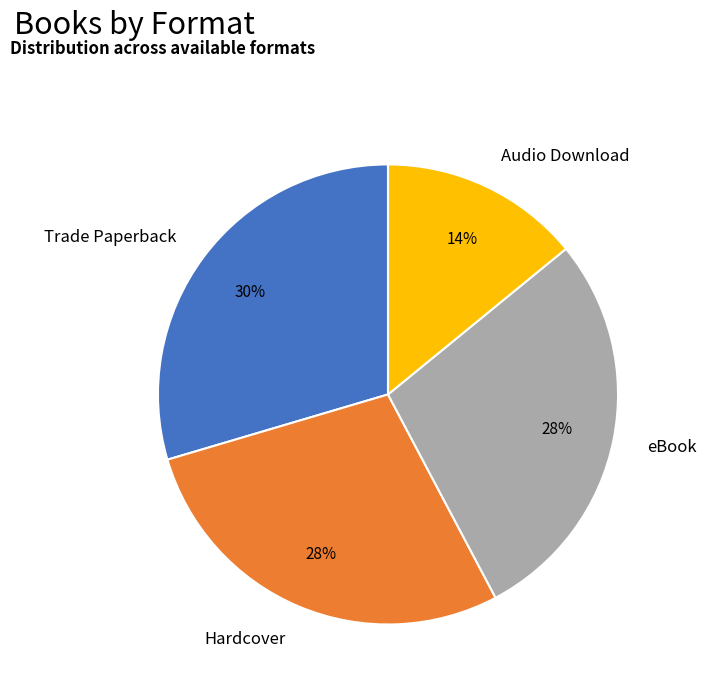

To the nearest percent, what is the average slice percentage?

25%